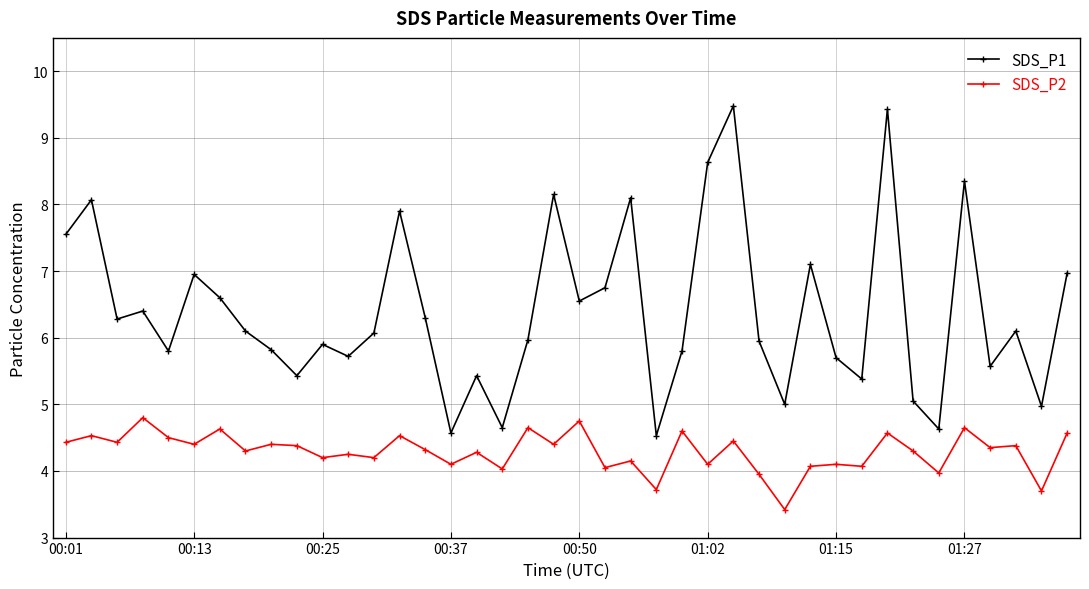

What is the difference between the second highest and second lowest values in the SDS_P1 series?

4.9